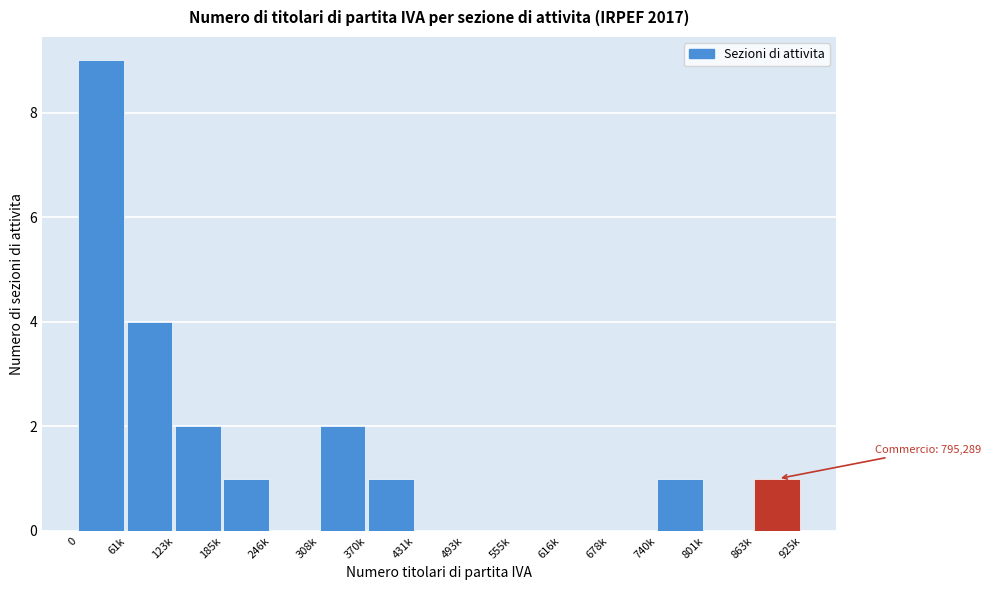

Reading right to left, extract all data points from this chart.

863k=1	801k=0	740k=1	678k=0	616k=0	555k=0	493k=0	431k=0	370k=1	308k=2	246k=0	185k=1	123k=2	61k=4	0=9